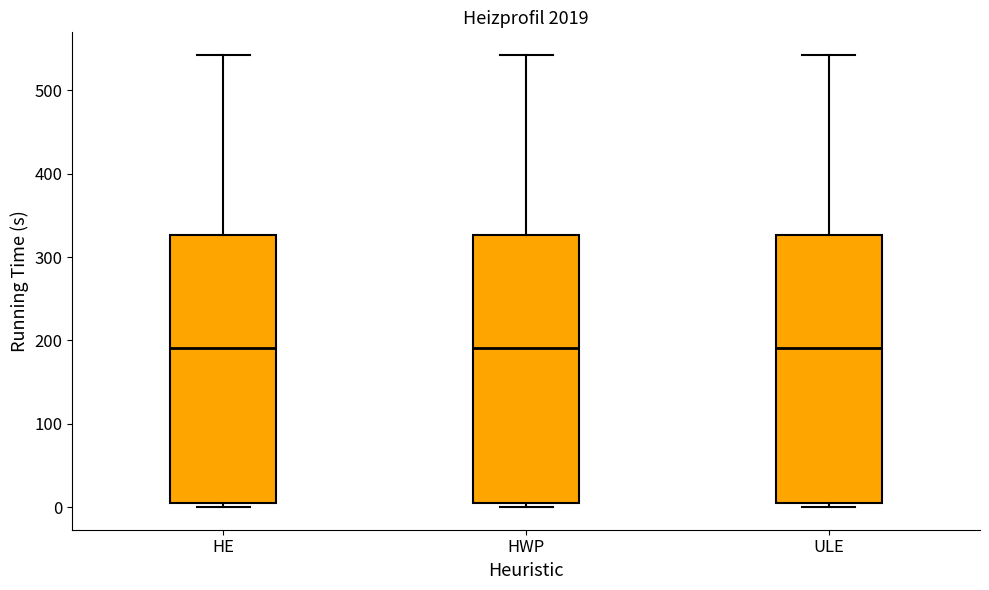

Reading left to right, read every box against the y-axis: the position of its median line, the range the box covers, and the ends of its whiskers. The values are not printed on the chart, so give them approximately, as read against the axis.

HE: median 190, box 0 to 330, whiskers 0 (just below the box's lower edge) to 540
HWP: median 190, box 0 to 330, whiskers 0 (just below the box's lower edge) to 540
ULE: median 190, box 0 to 330, whiskers 0 (just below the box's lower edge) to 540